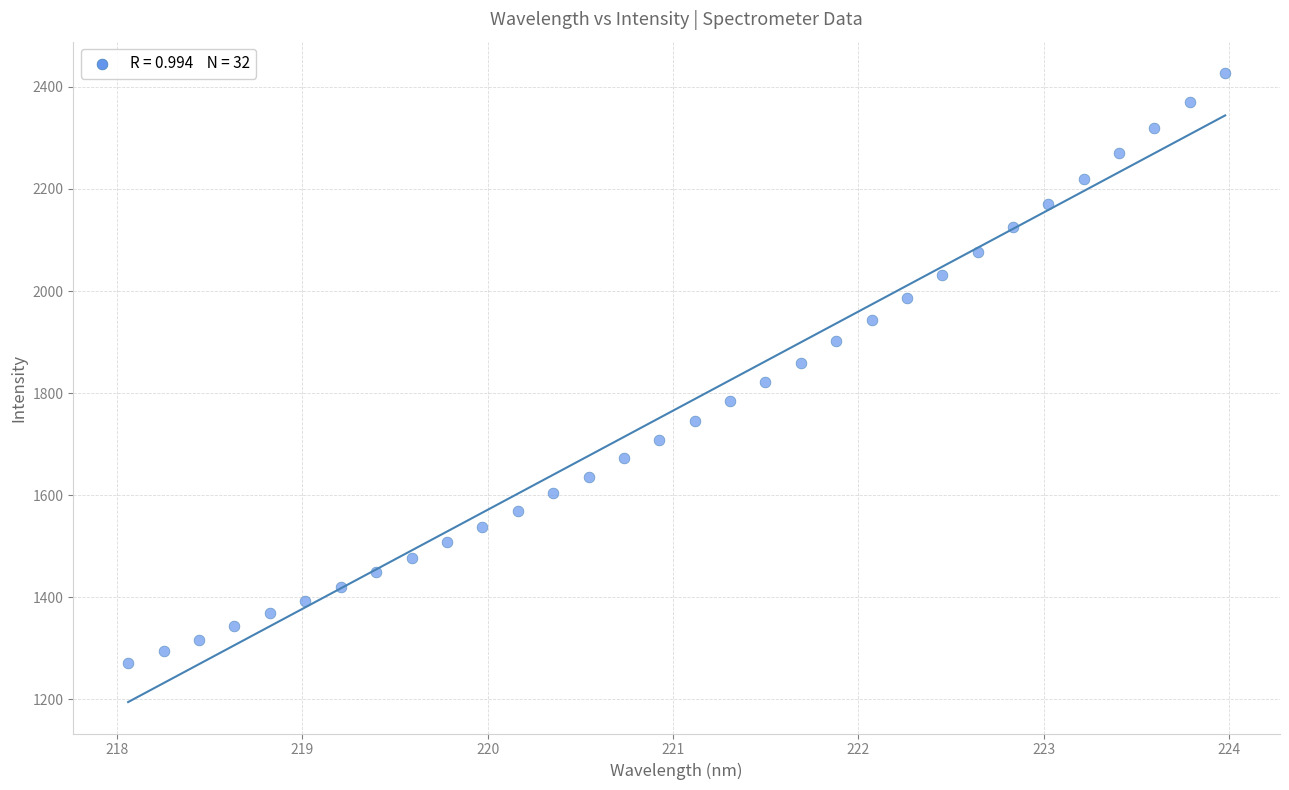

What is the range of X values (max minus min)?

5.9